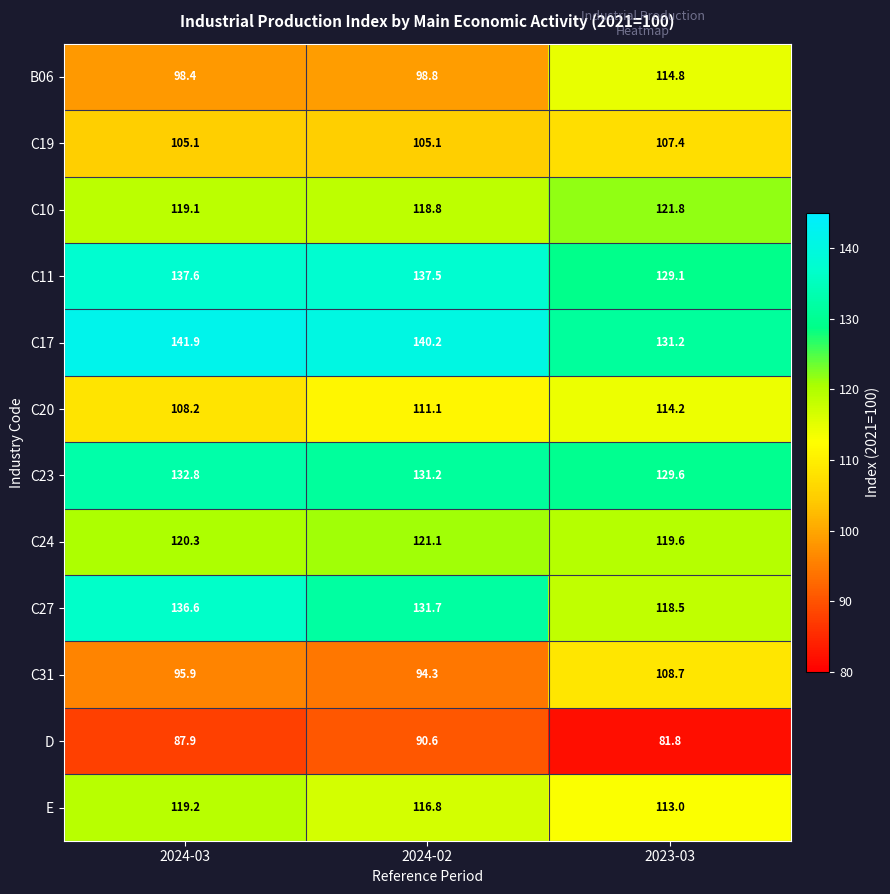

What is the sum of all C20 values?

333.5